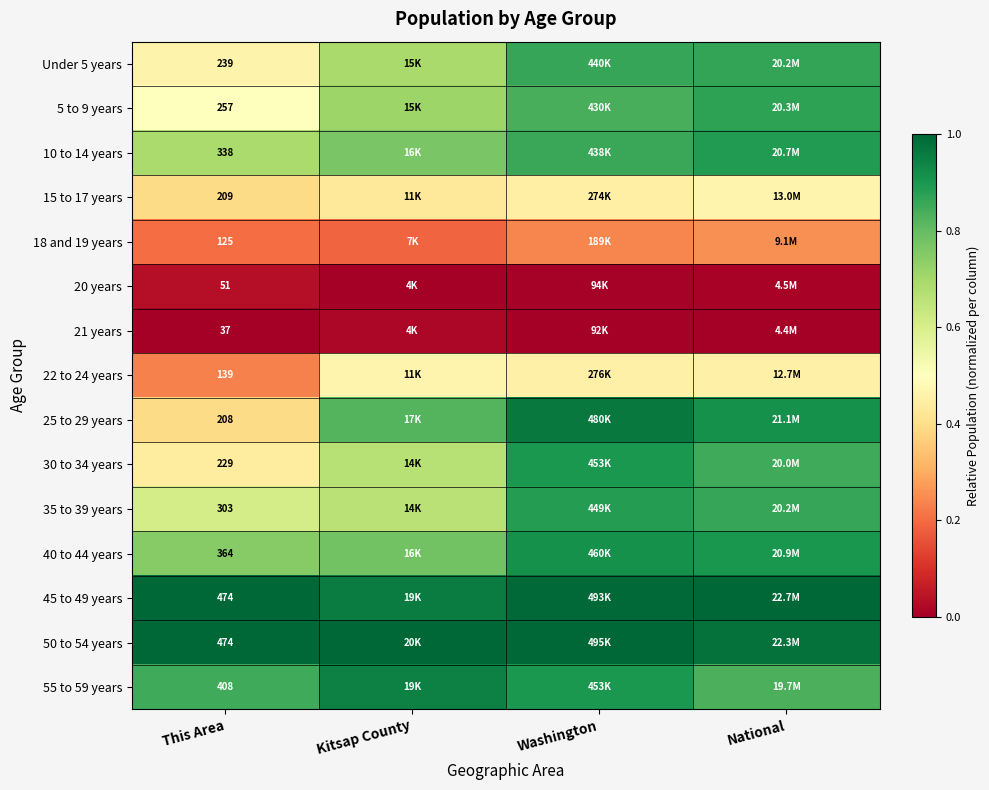

What is the difference between the maximum and minimum values in the 18 and 19 years series?

0.1